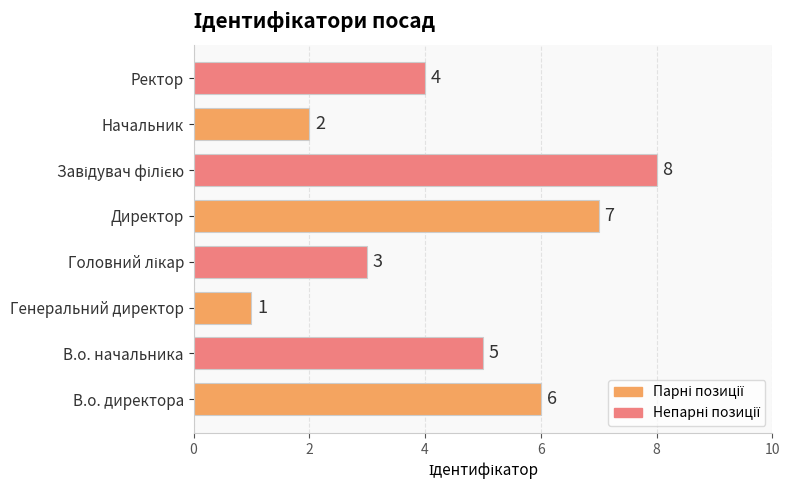

At which category does the chart reach its minimum across all series?

Генеральний директор